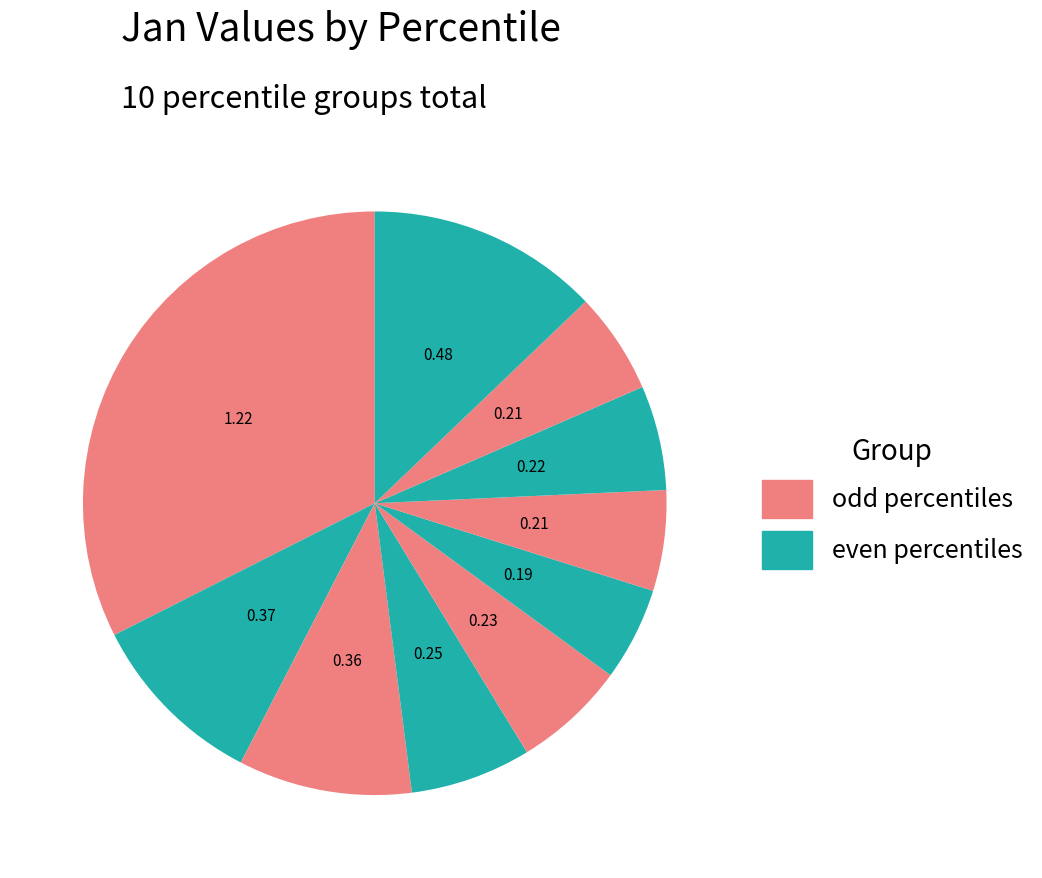

How many slices are in this pie chart?

10